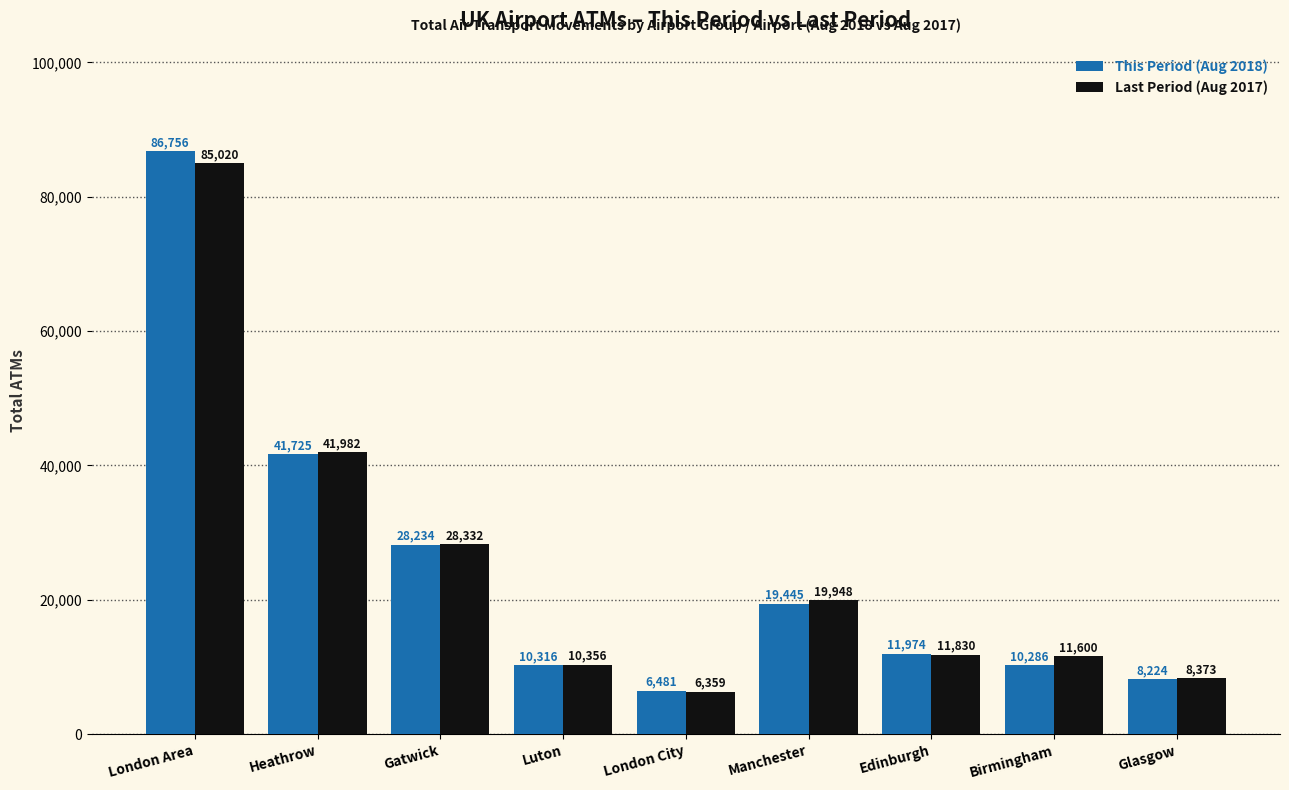

What is the smallest value displayed?

6359